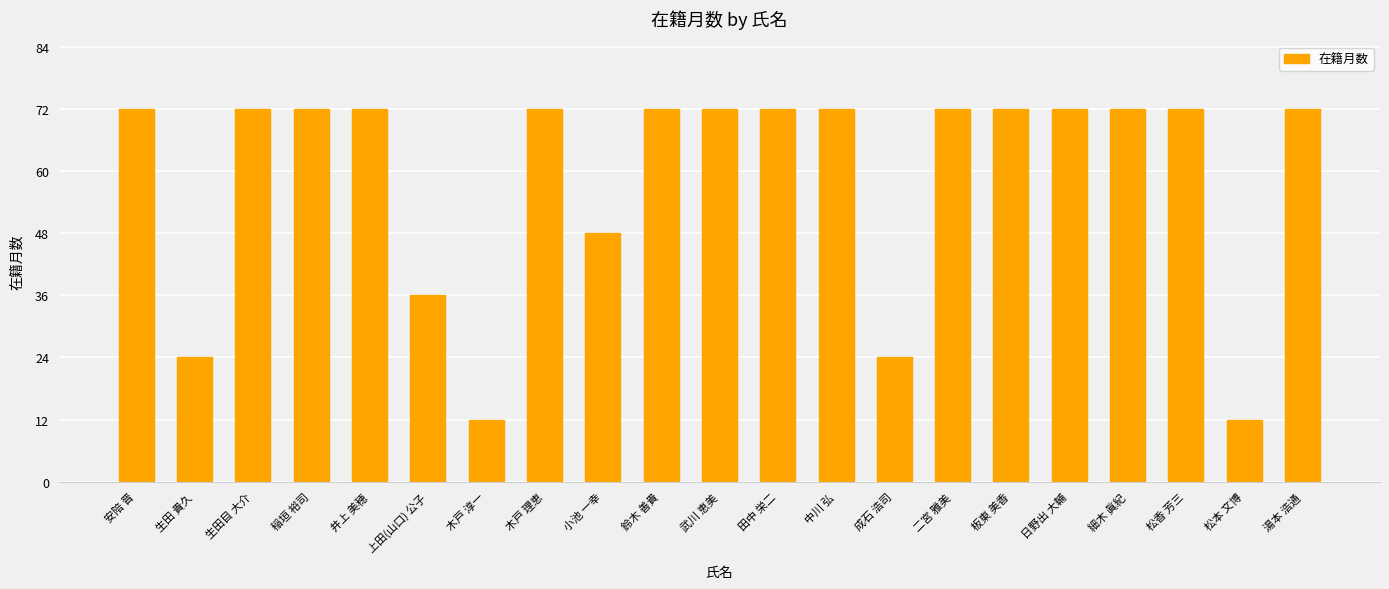

What value does the data have at 武川 恵美, to the nearest 5?

70